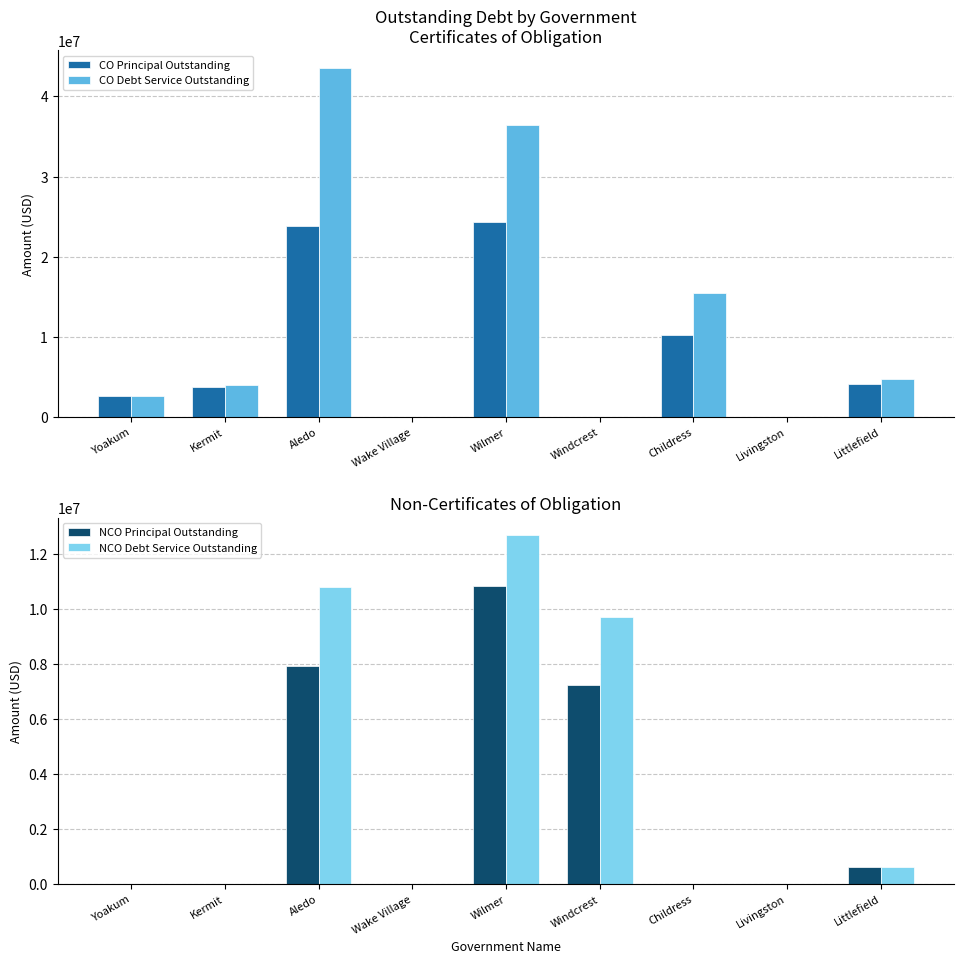

At Livingston, list the series in order from smallest to largest.

CO Principal Outstanding, CO Debt Service Outstanding, NCO Principal Outstanding, NCO Debt Service Outstanding